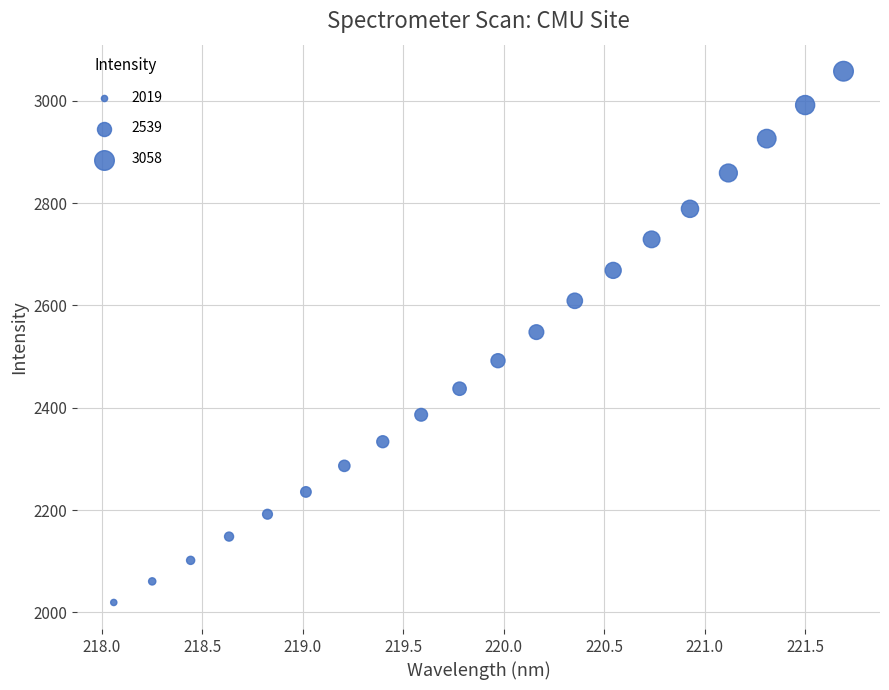

What is the range of X values (max minus min)?

3.6